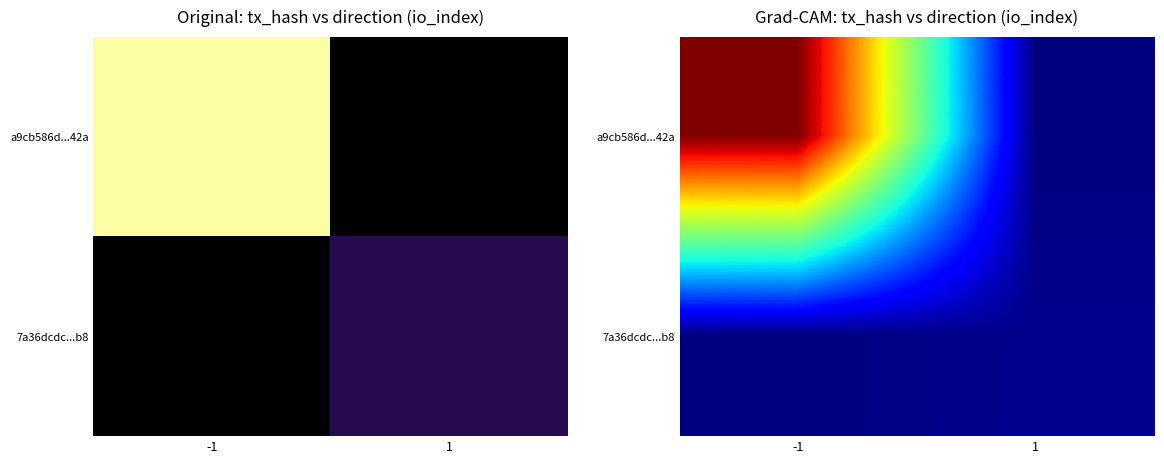

What is the total value across all series at 1?

10.2